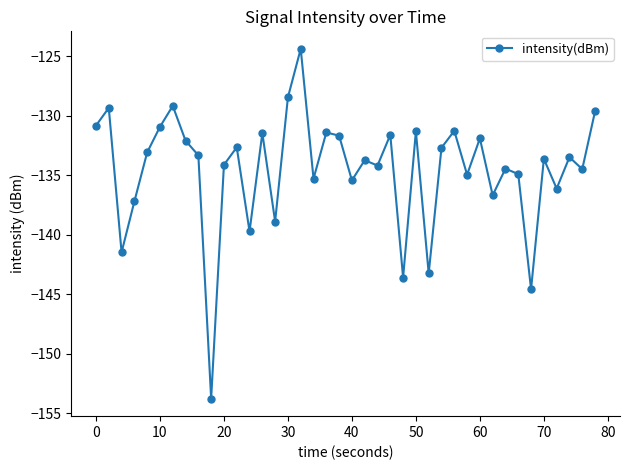

Does the chart have visible grid lines?

No